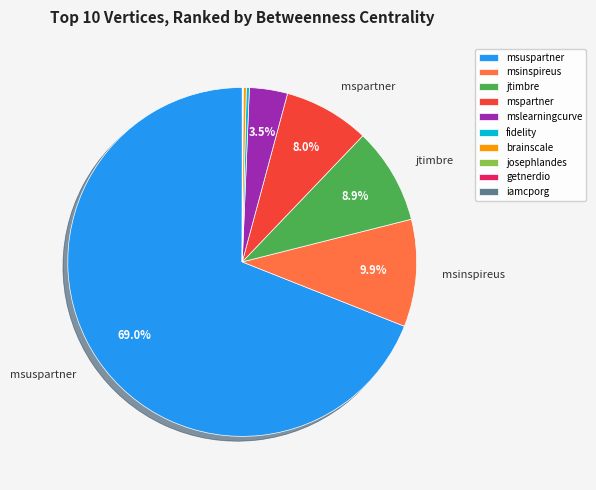

What percentage is NOT represented by mspartner?

92.0%